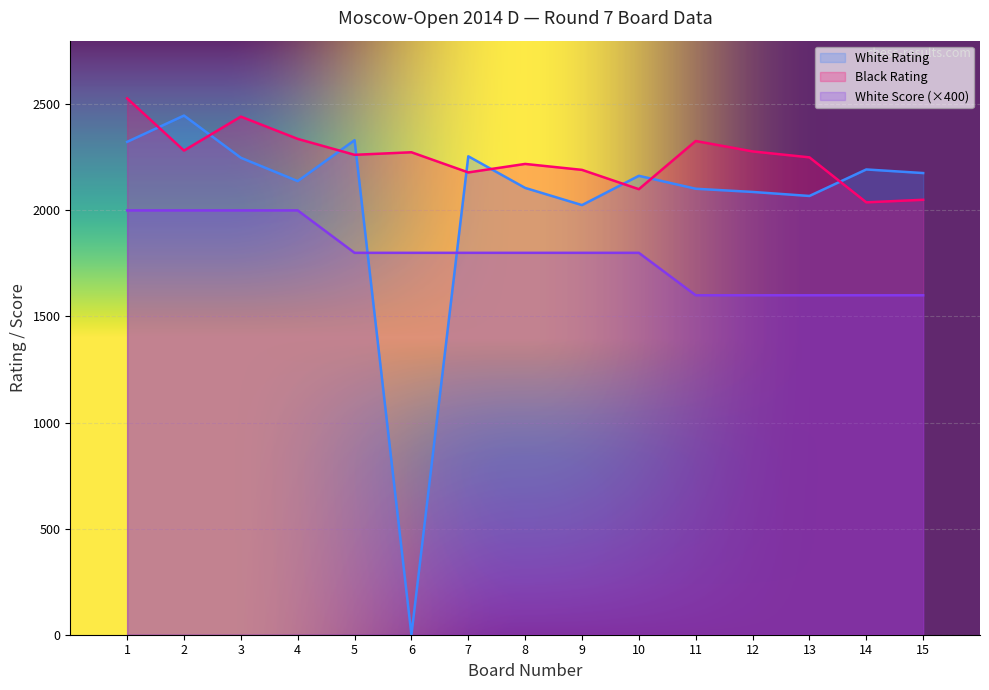

Where does the White Score series first go above 1800?

1